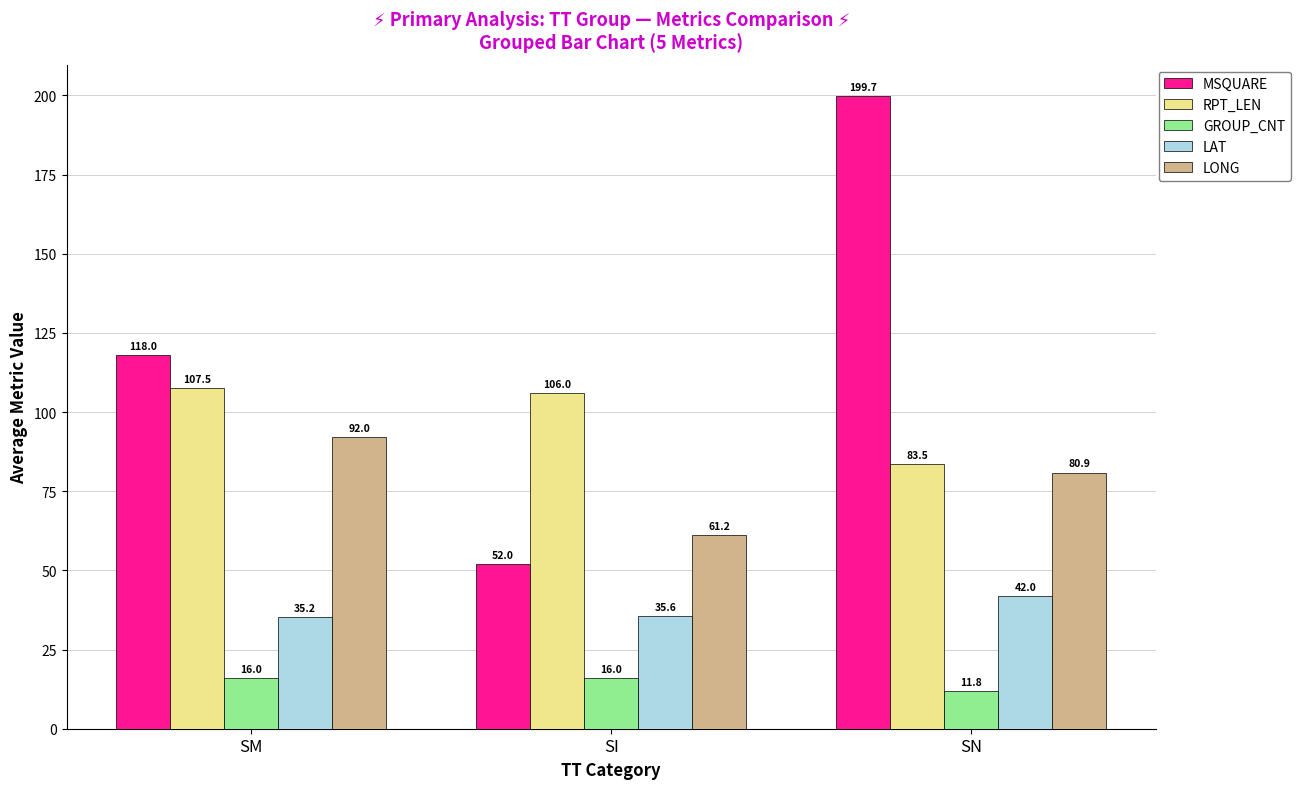

What is the sum of all LONG values?

234.1